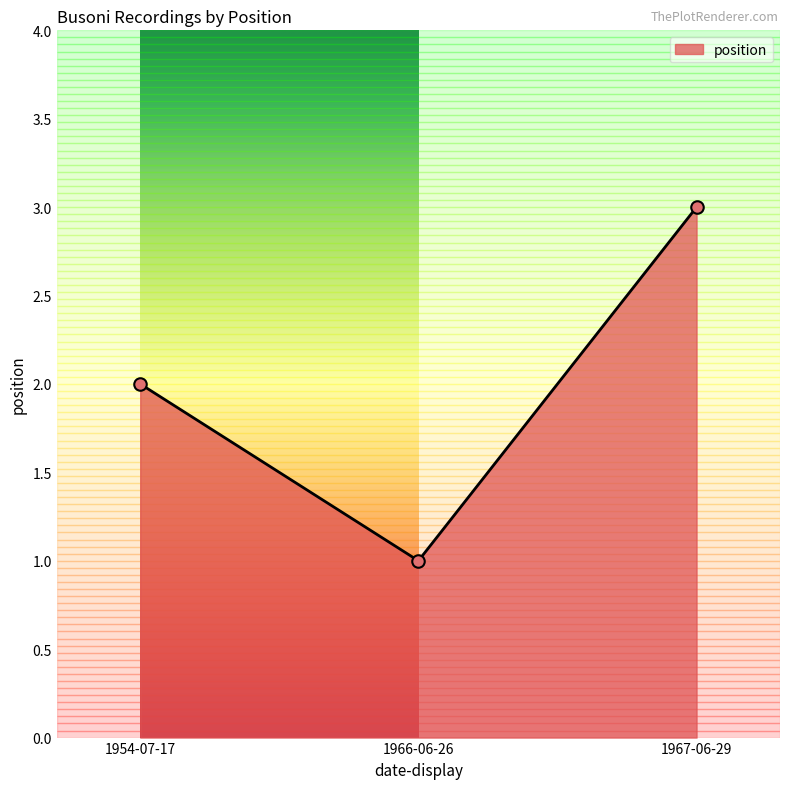

True or false: the data shows 2 at 1954-07-17.

True